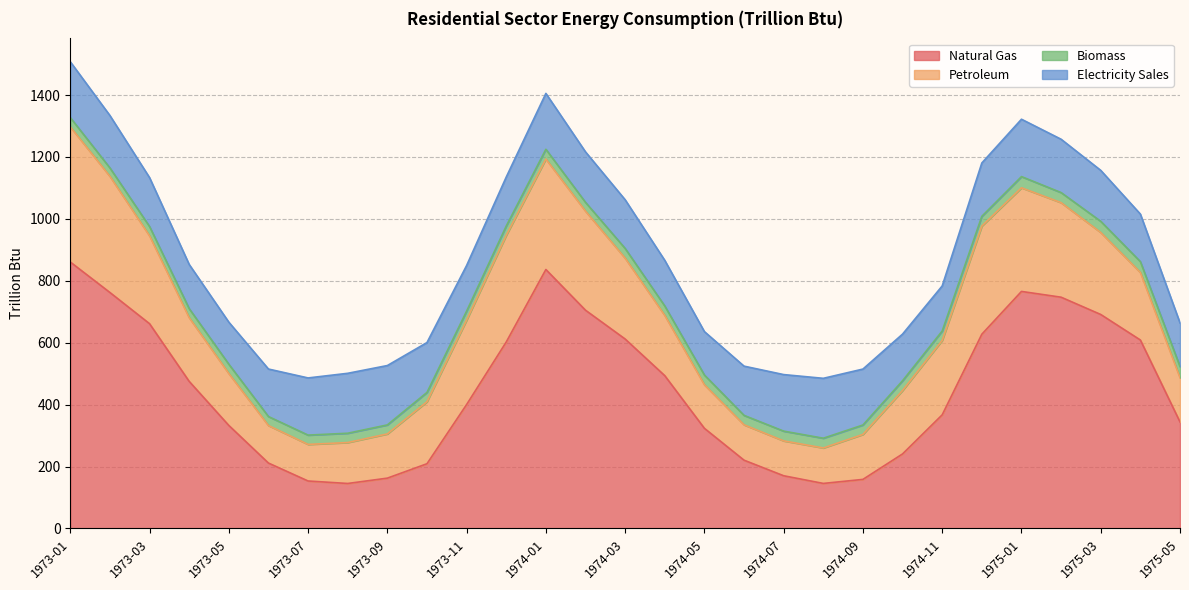

At which category does the chart reach its peak across all series?

1973-01